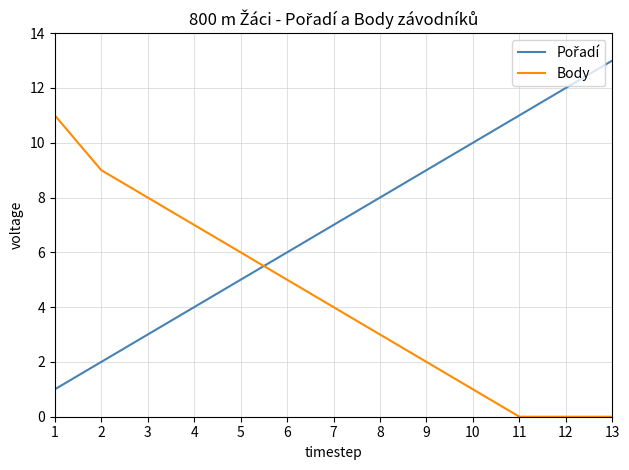

What is the total value across all series at 1?

12